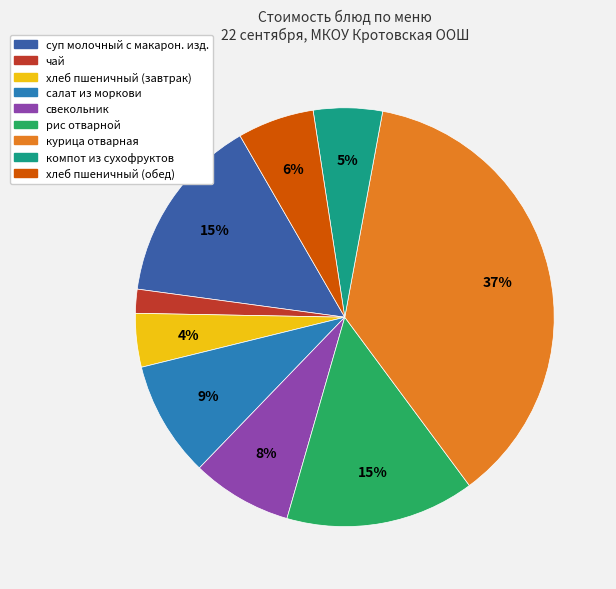

What percentage is the салат из моркови slice, to the nearest percent?

9%